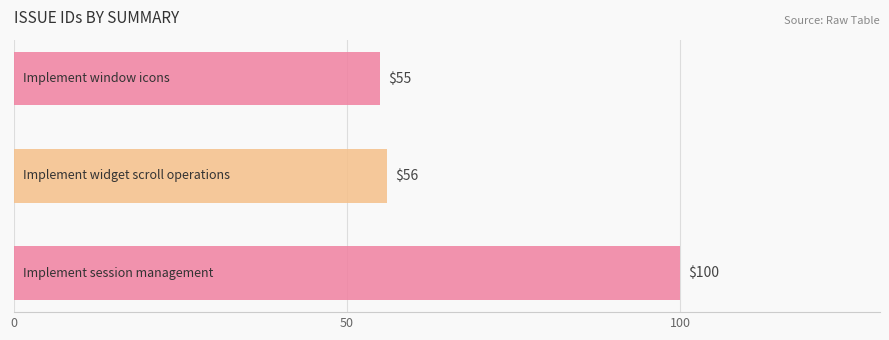

What is the smallest value displayed?

55